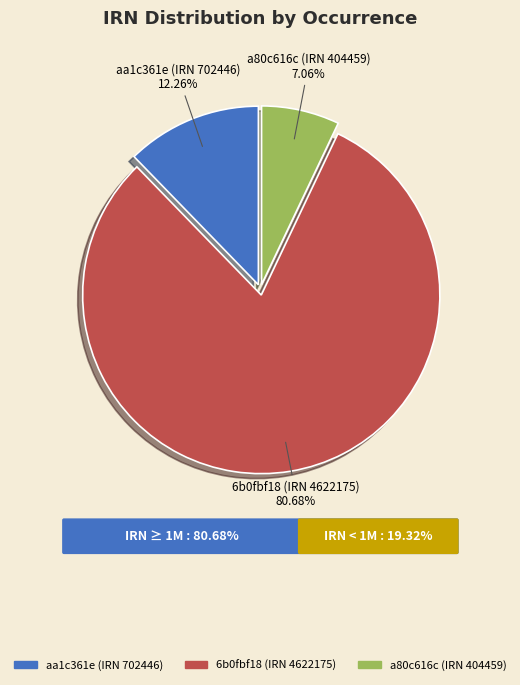

What percentage is the a80c616c (IRN 404459) slice, to the nearest percent?

7%